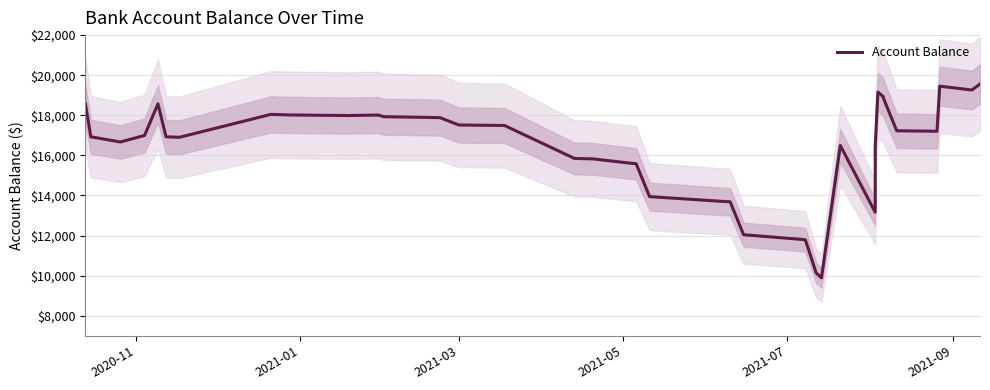

What is the difference between the maximum and minimum values?

9666.7